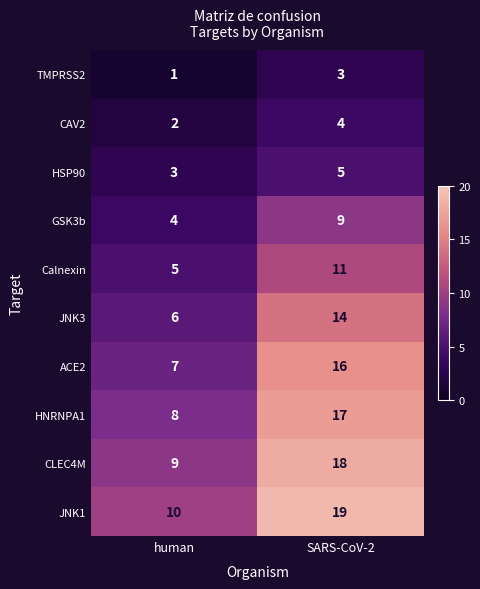

How many categories are shown in the chart?

2